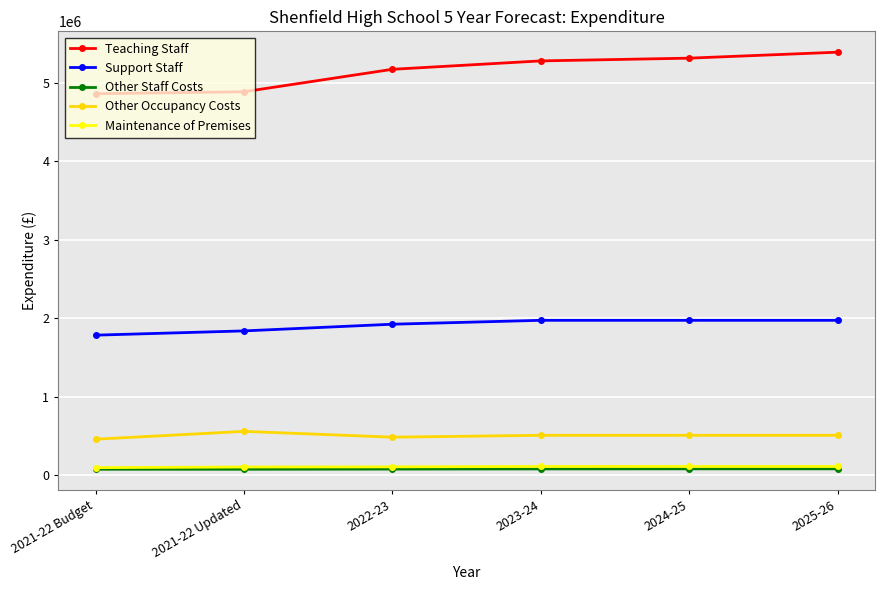

What is the label of the 4th point from the right?

2022-23